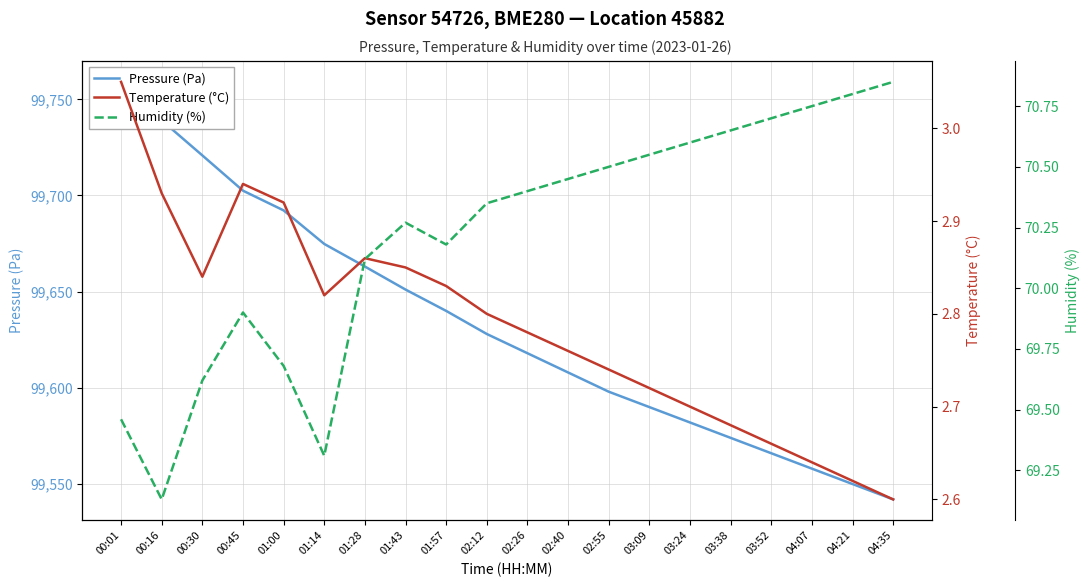

Does the chart display data point markers on the line(s)?

No